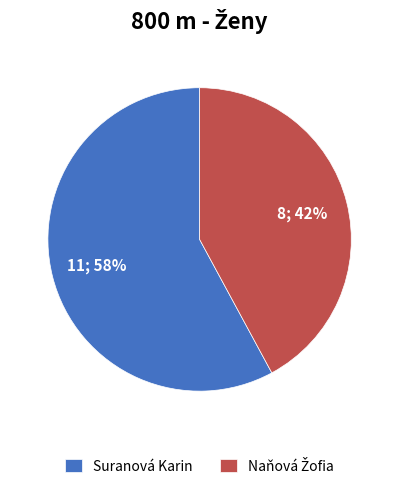

To the nearest percent, what is the difference between the largest and smallest slice percentages?

16%